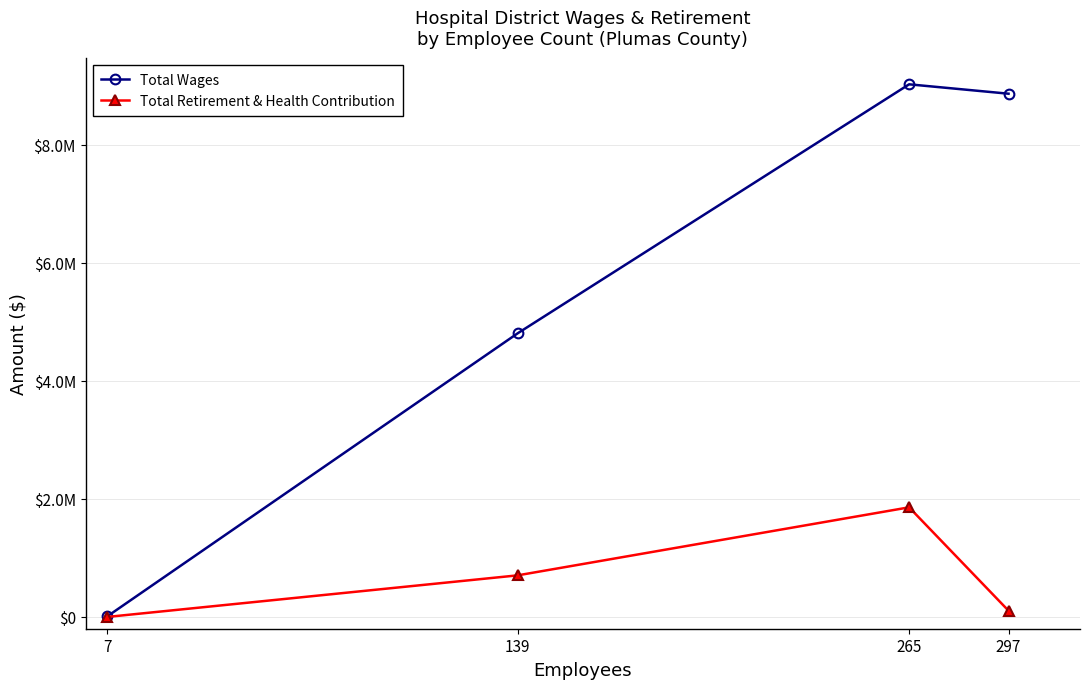

Which series changed the most between 139 and 265?

Total Wages